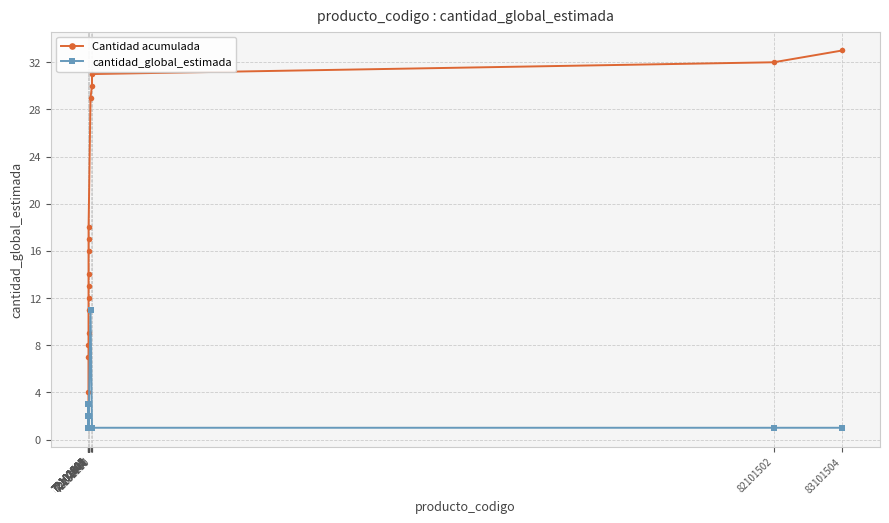

What is the average value of the Cantidad acumulada series?

16